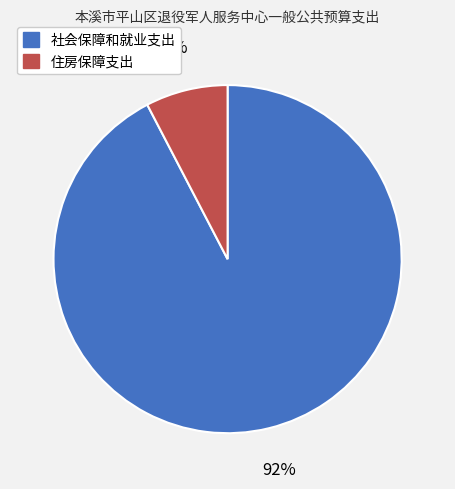

Which slice is the smallest?

住房保障支出